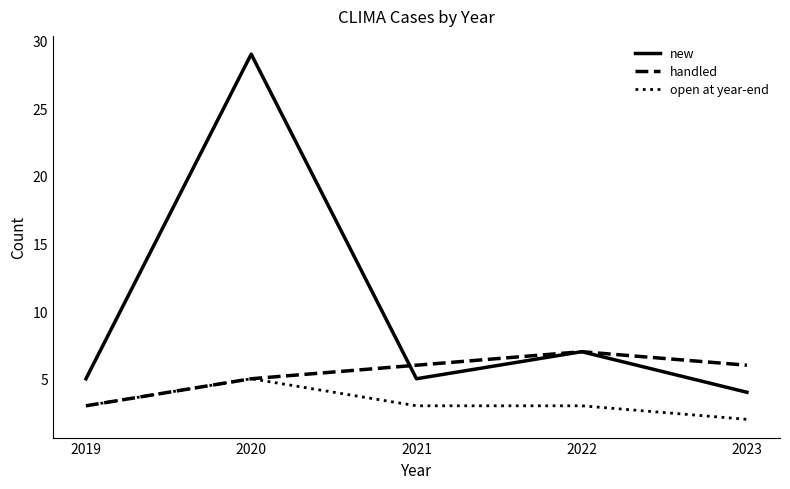

Reading left to right, transcribe all the data shown in this chart.

new: 5	29	5	7	4
handled: 3	5	6	7	6
open at year-end: 3	5	3	3	2